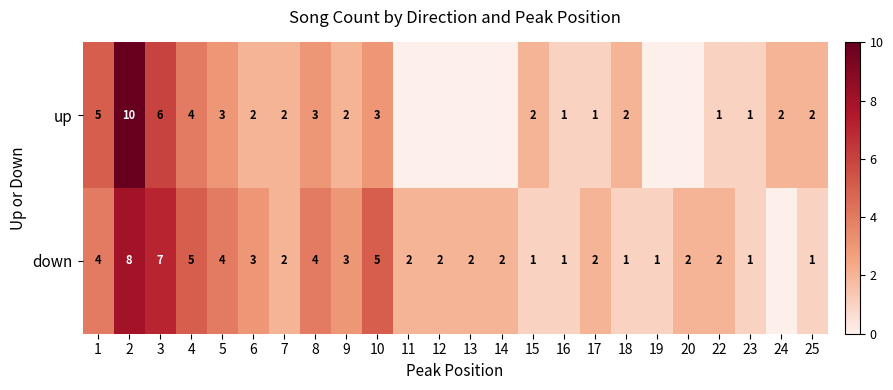

How many categories are shown in the chart?

24